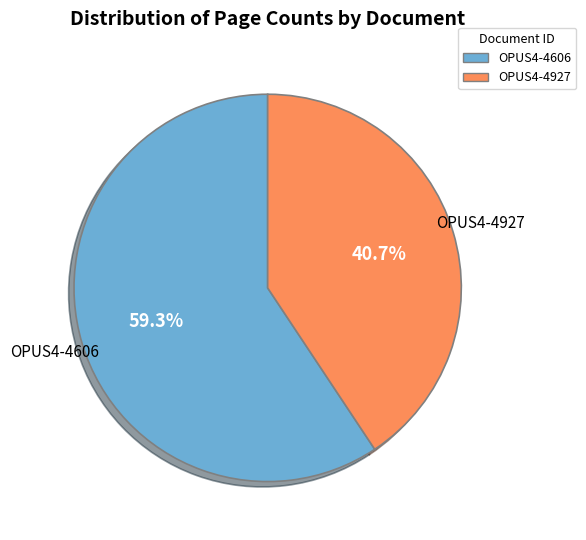

How many segments does this pie chart have?

2